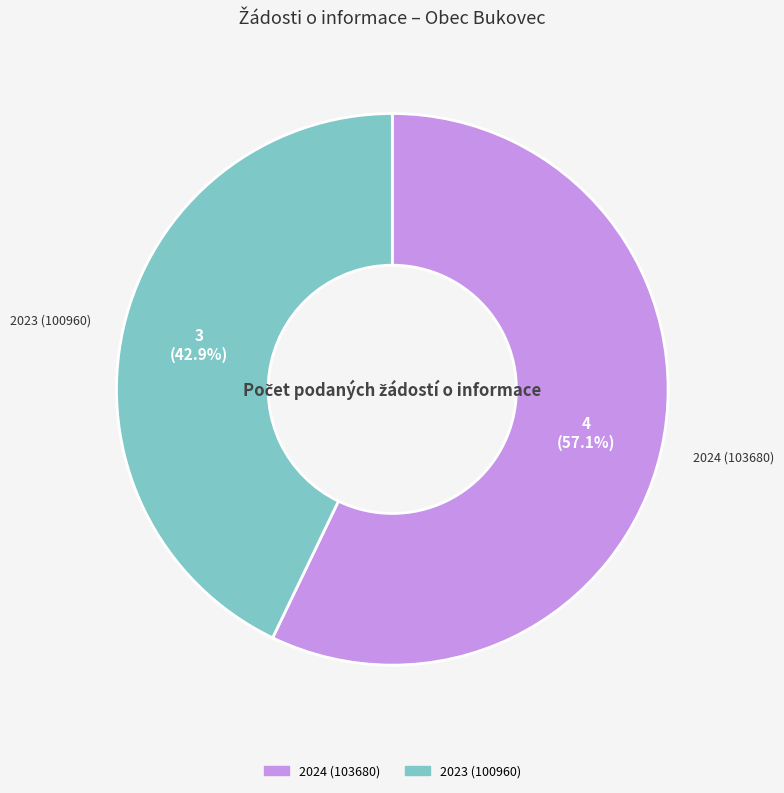

Which category accounts for the majority?

2024 (103680)